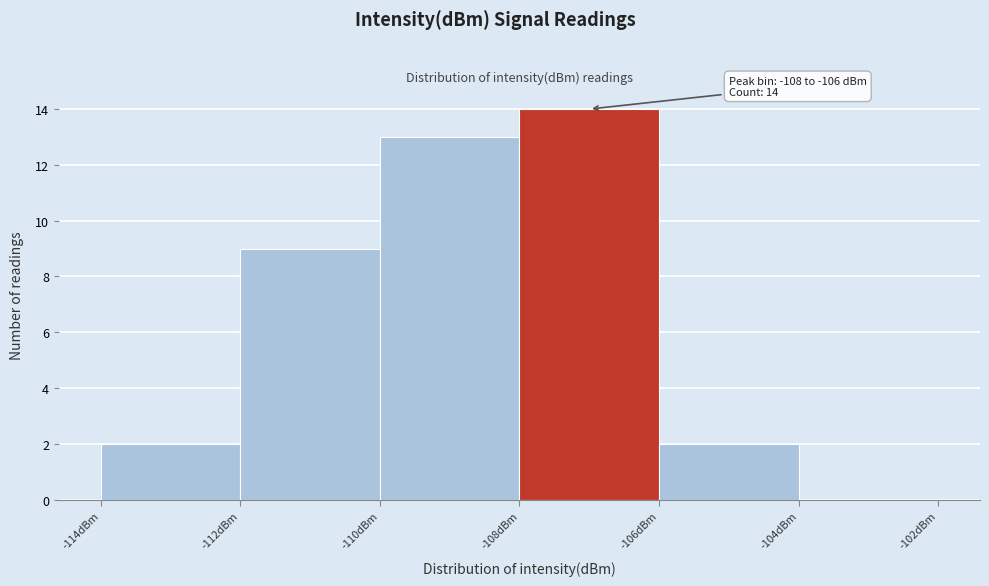

Which range on the x-axis has the tallest bar?

-108 to -106